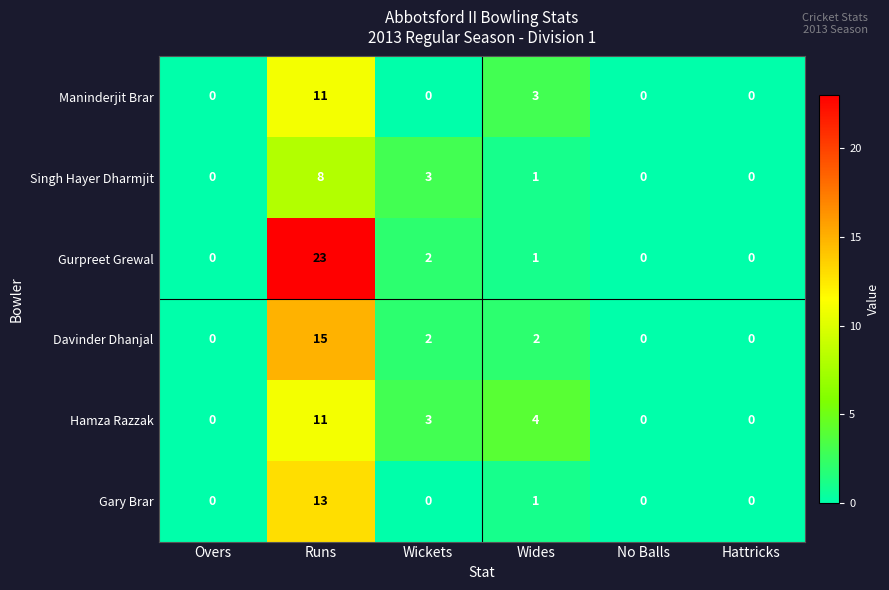

What is the difference between the maximum and second lowest values in the Davinder Dhanjal series?

15